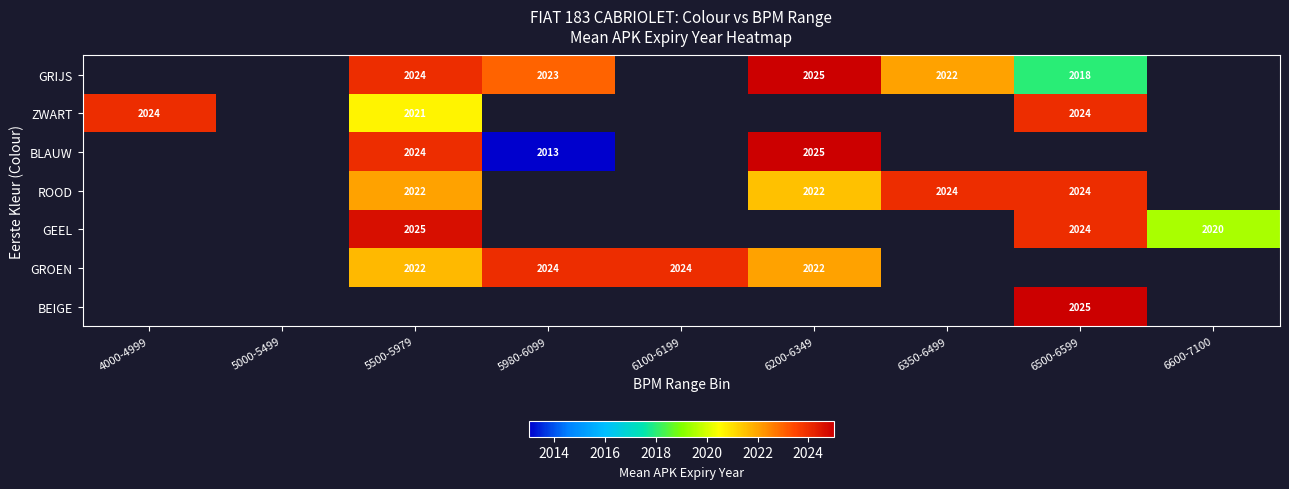

True or false: ZWART has a value of 2021 at 5500-5979.

True